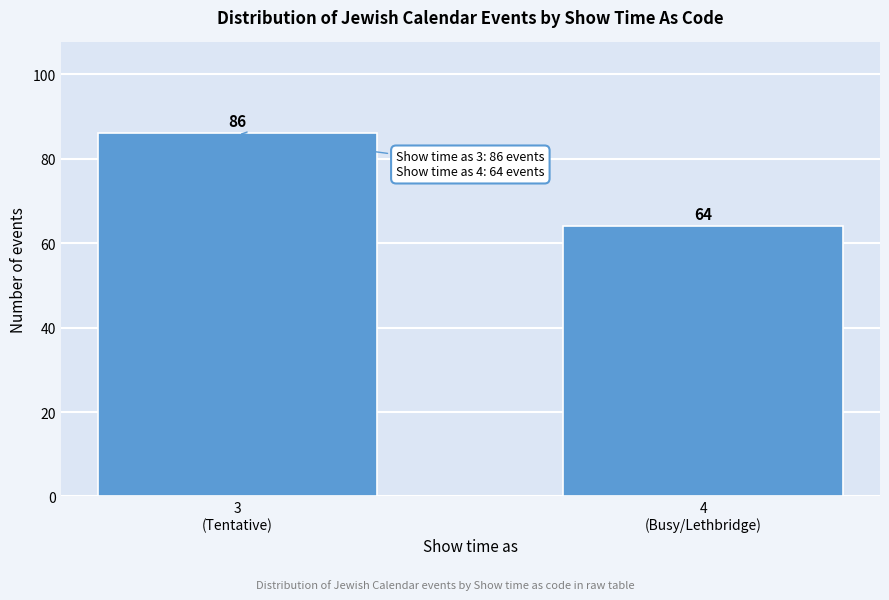

Reading left to right, list all the values displayed in this chart.

86	64